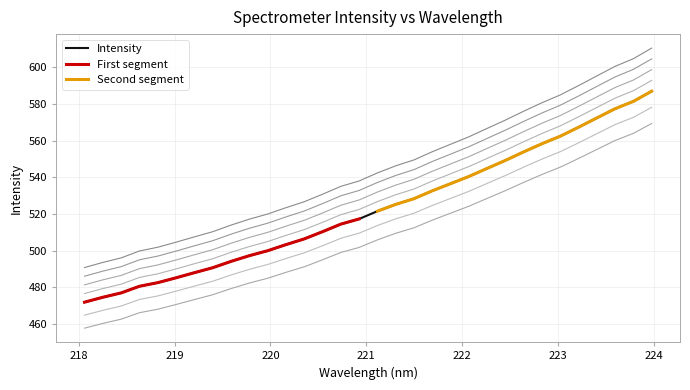

At which label does the data first exceed 532?

221.1174